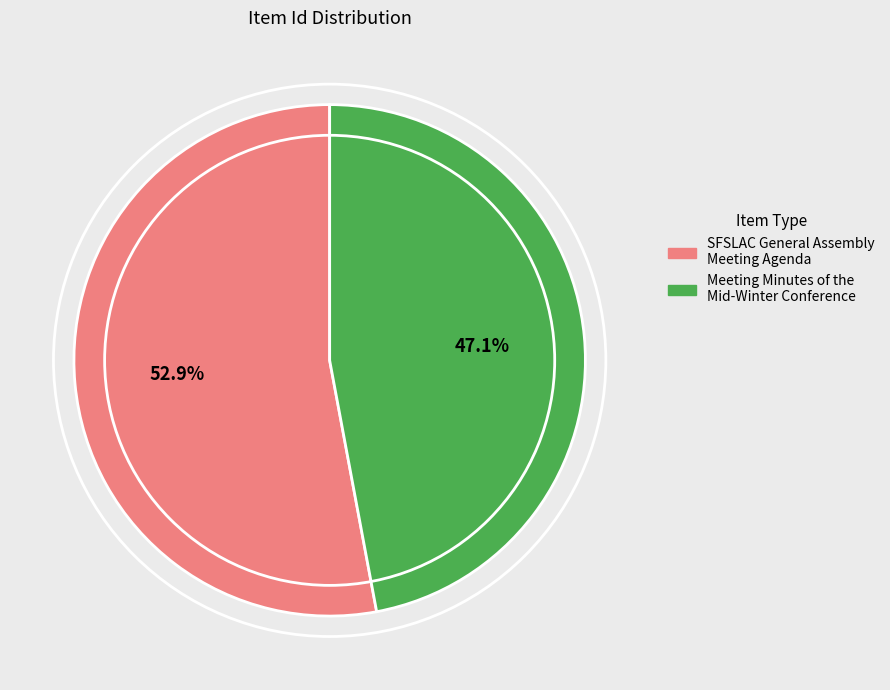

What is the smallest slice in the pie chart?

Meeting Minutes of the Mid-Winter Conference